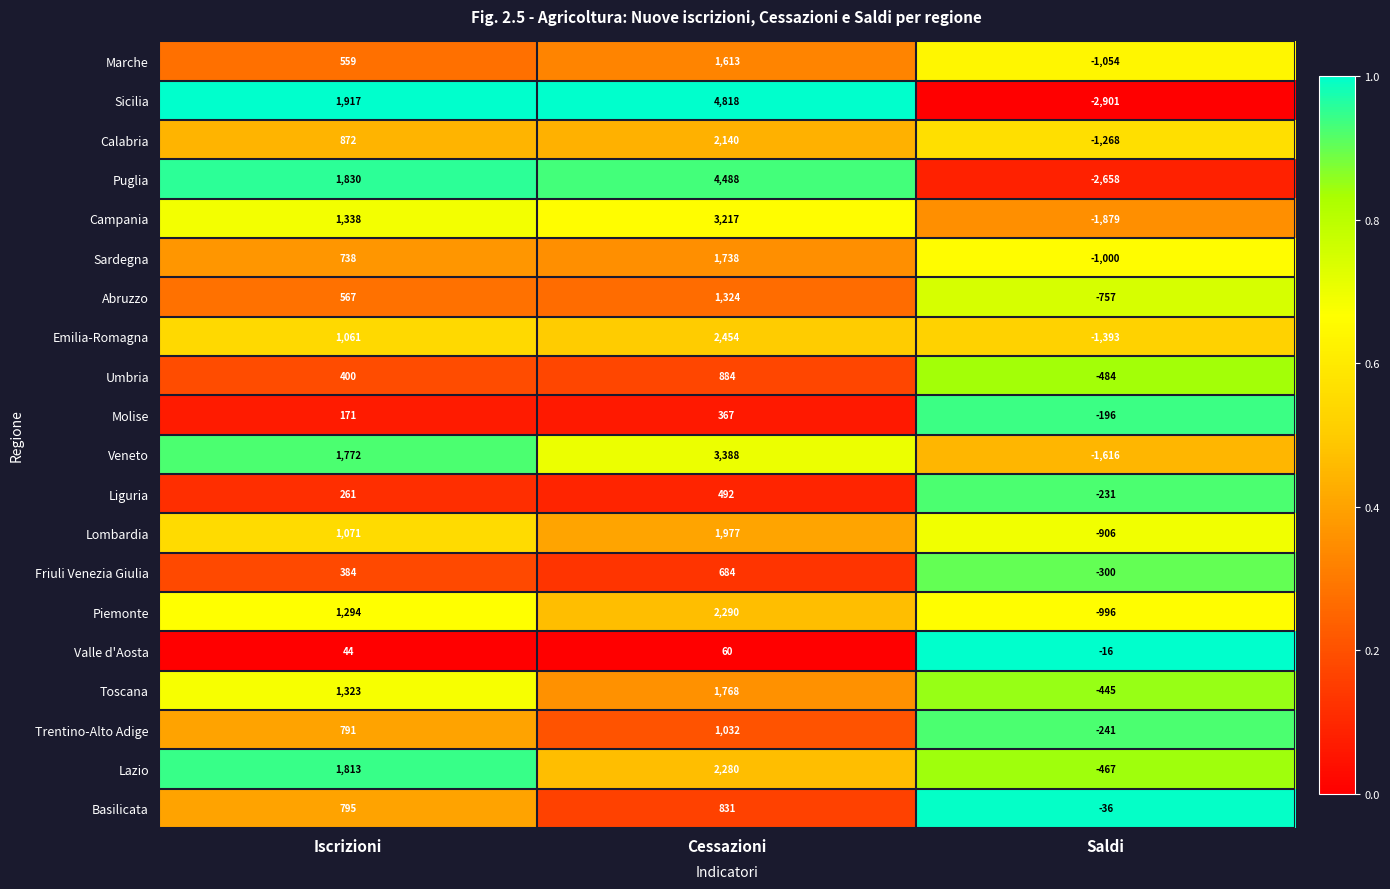

What is the difference between the highest and lowest values at Saldi?

2885